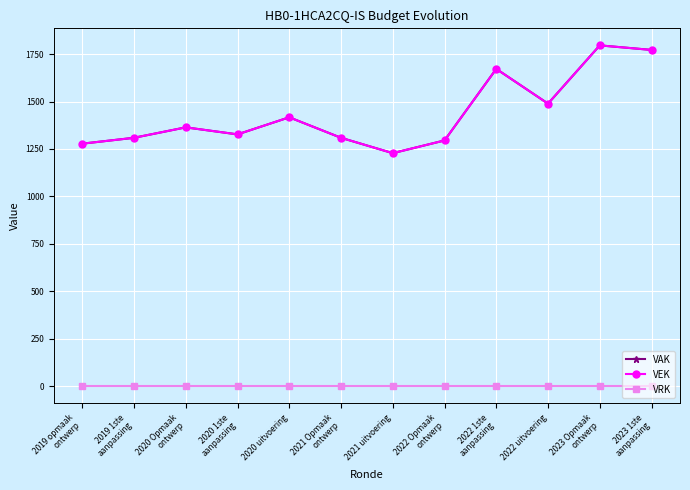

How many interior local valleys does the VAK series have?

3